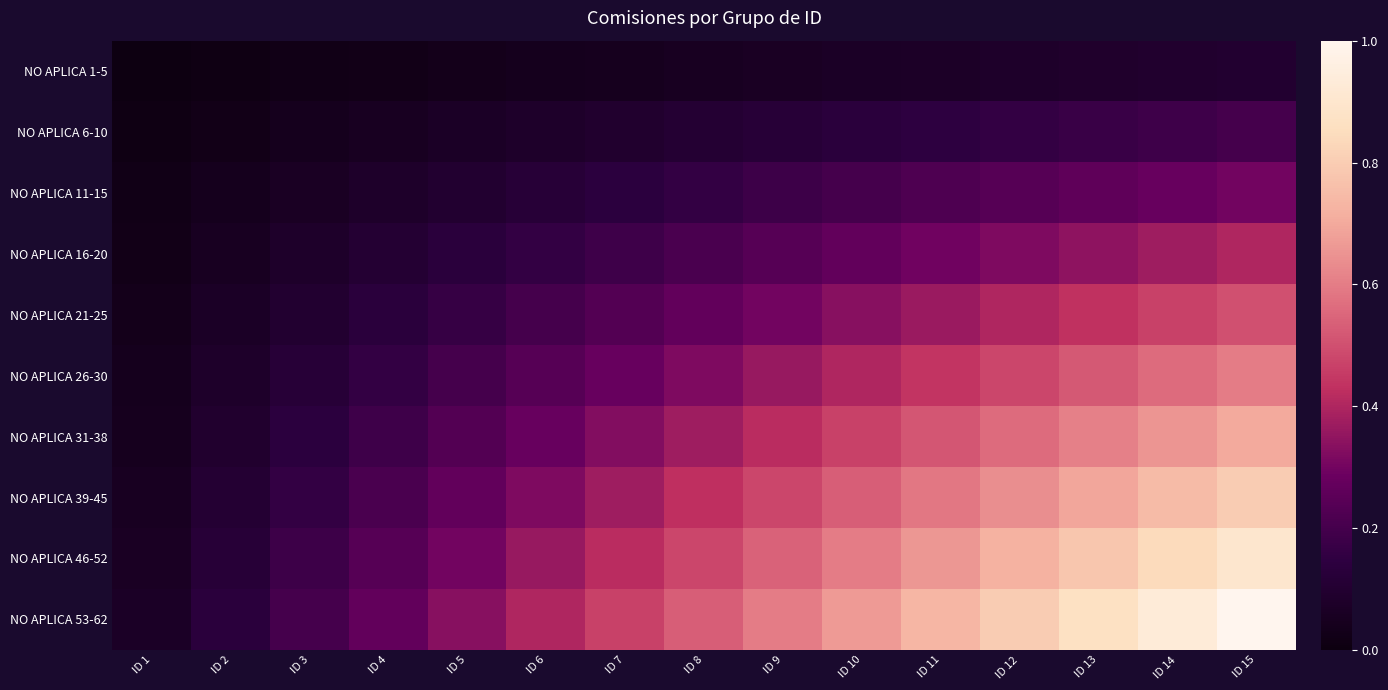

What is the greatest value displayed?

1.0